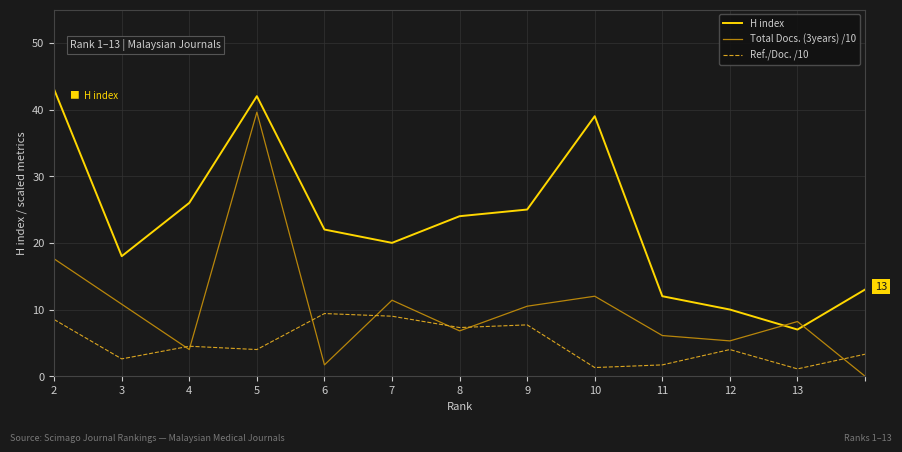

Which series has the largest total across all categories?

H index